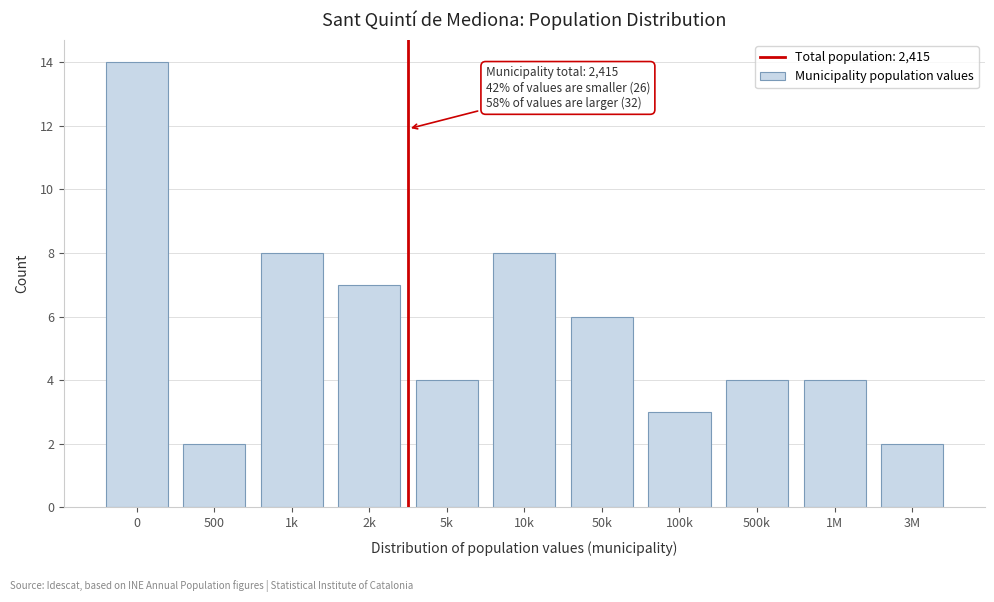

Reading left to right, list all the values displayed in this chart.

0=14	500=2	1k=8	2k=7	5k=4	10k=8	50k=6	100k=3	500k=4	1M=4	3M=2